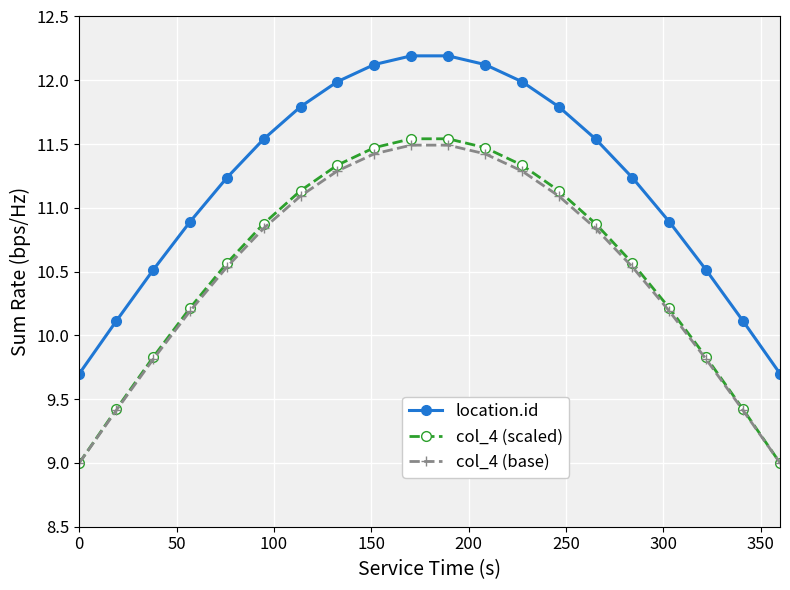

Which series has the largest range (max minus min)?

col_4 (scaled)